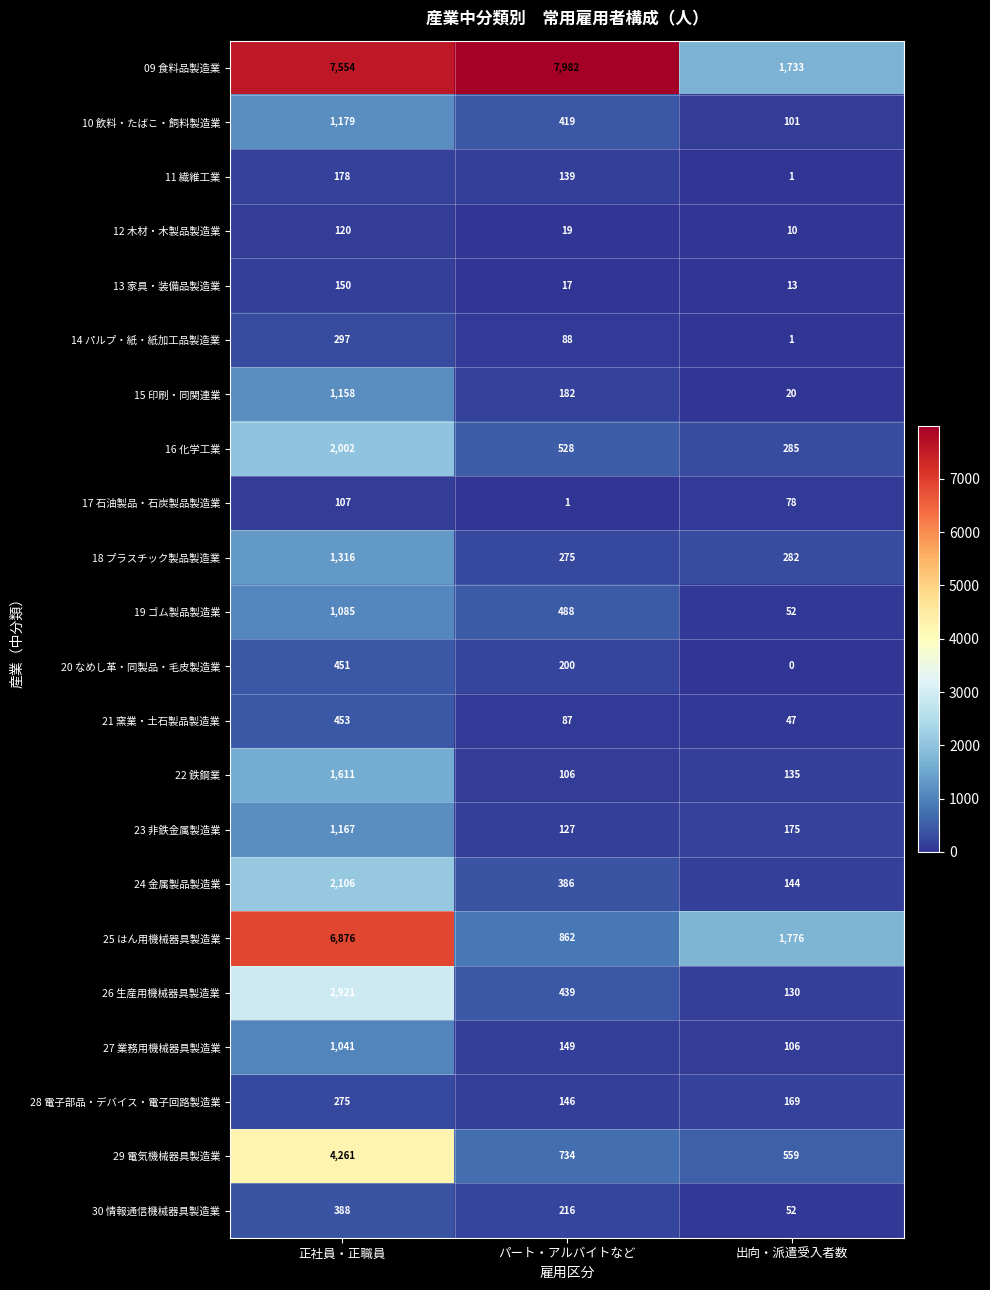

Which category has the lowest value in the 29 電気機械器具製造業 series?

出向・派遣受入者数